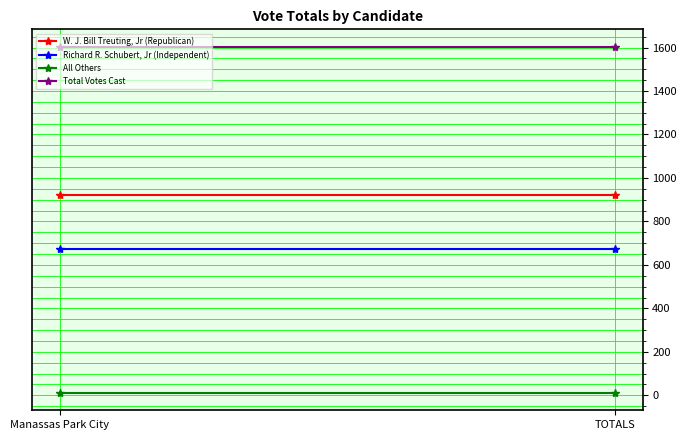

Reading left to right, transcribe all the data shown in this chart.

W. J. Bill Treuting, Jr (Republican): Manassas Park City=921	TOTALS=921
Richard R. Schubert, Jr (Independent): Manassas Park City=672	TOTALS=672
All Others: Manassas Park City=11	TOTALS=11
Total Votes Cast: Manassas Park City=1604	TOTALS=1604